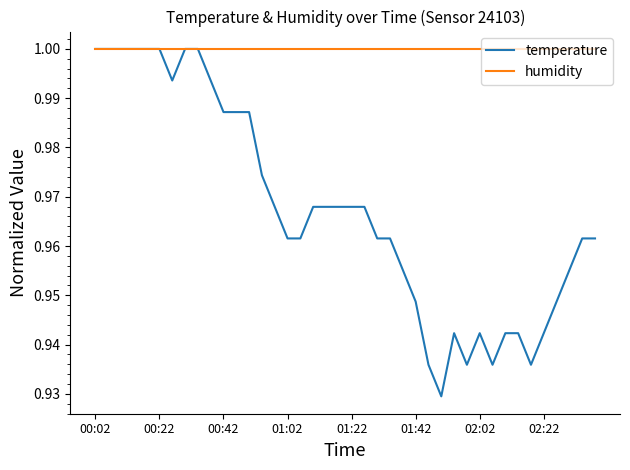

Which series has the largest range (max minus min)?

temperature